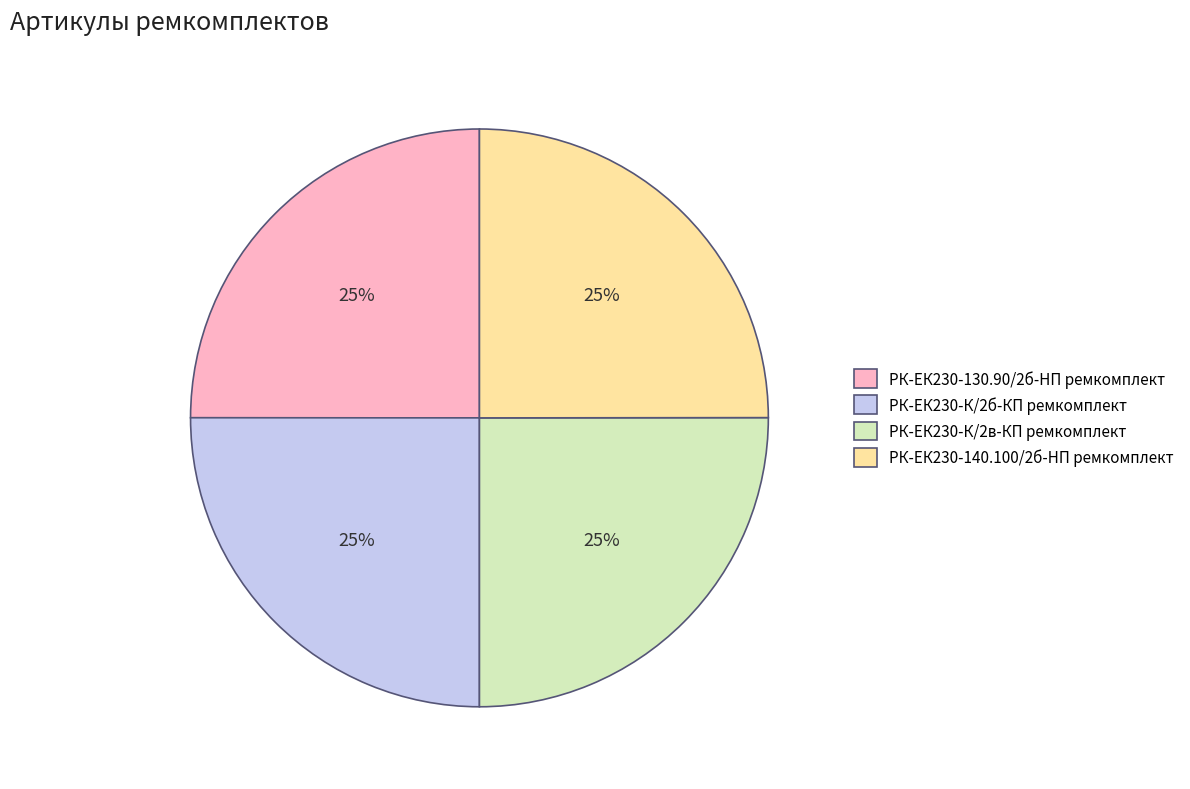

To the nearest percent, what is the average slice percentage?

25%